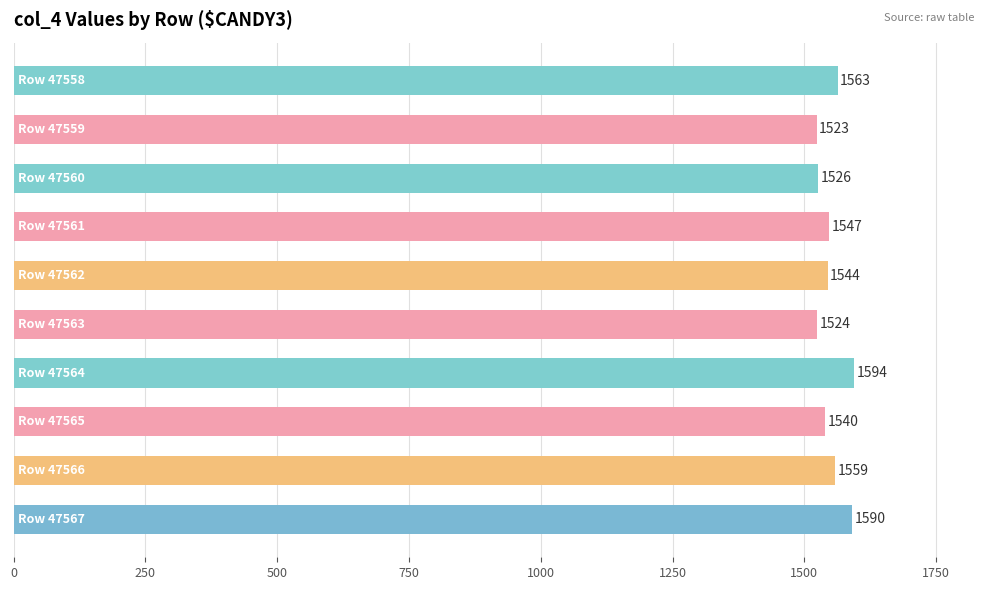

What is the value of the 4th bar from the top?

1547